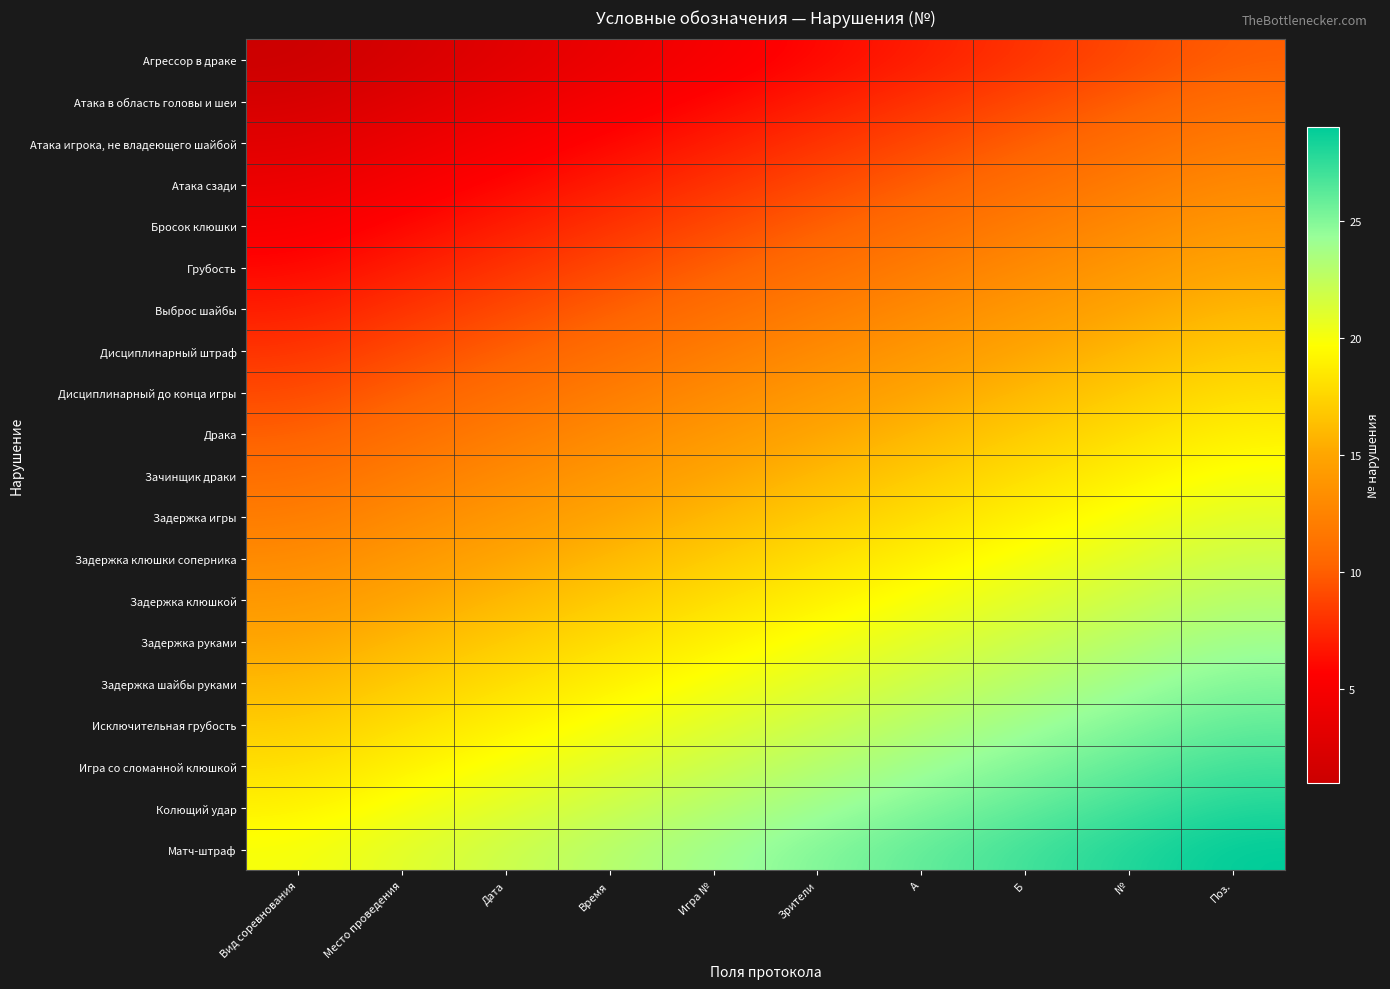

Which series has the largest range (max minus min)?

Агрессор в драке